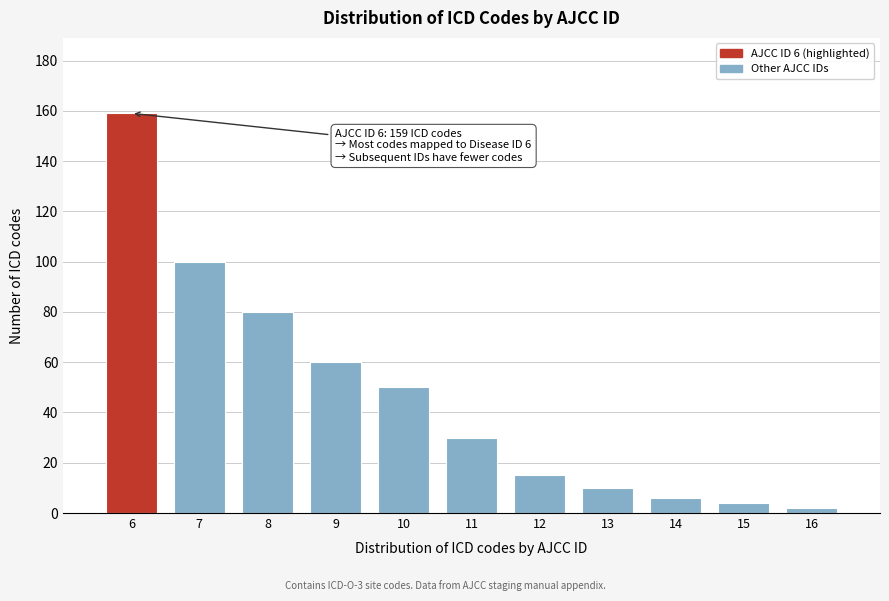

Reading left to right, extract all data points from this chart.

159	100	80	60	50	30	15	10	6	4	2